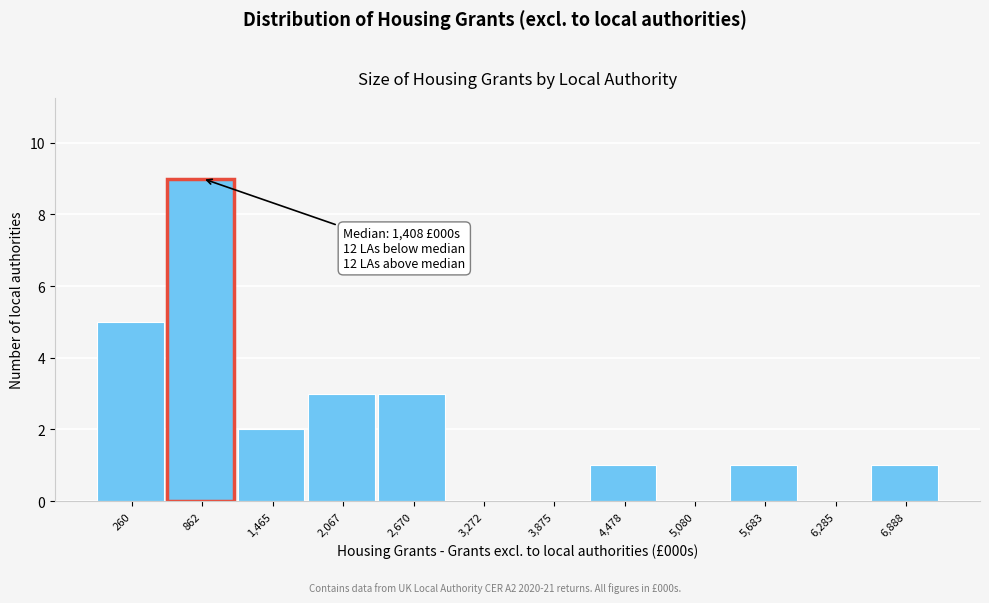

Reading left to right, what are all the values shown in this chart?

260=5	862=9	1,465=2	2,067=3	2,670=3	3,272=0	3,875=0	4,478=1	5,080=0	5,683=1	6,285=0	6,888=1